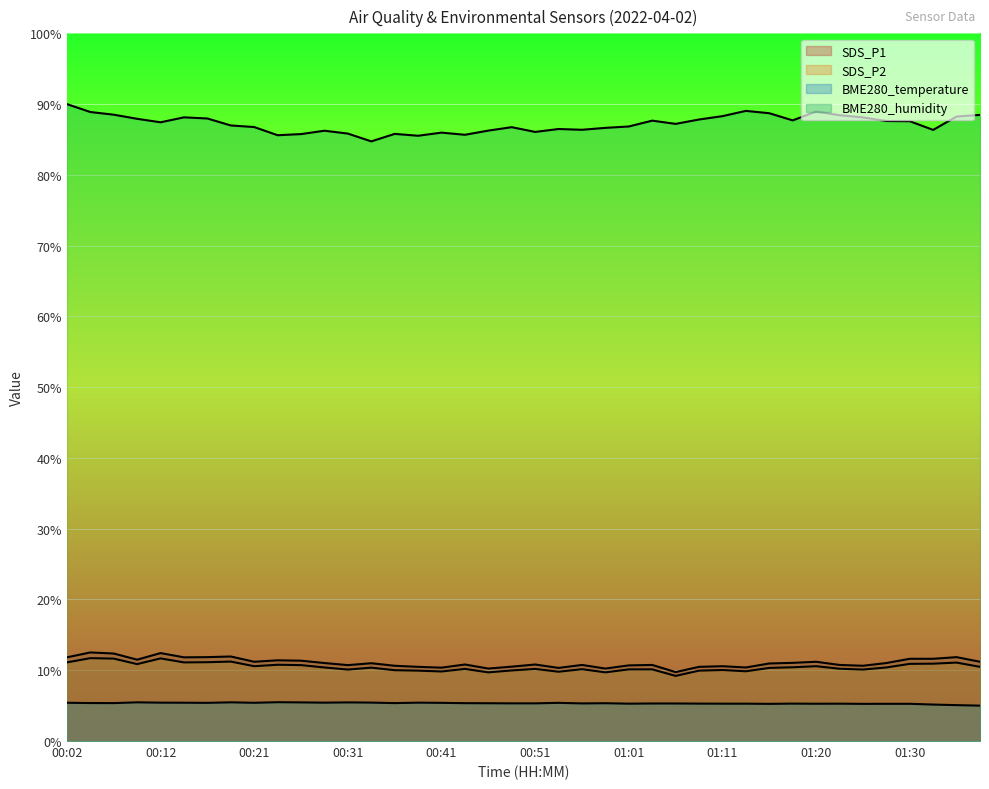

What is the difference between the maximum and minimum values in the BME280_humidity series?

5.3